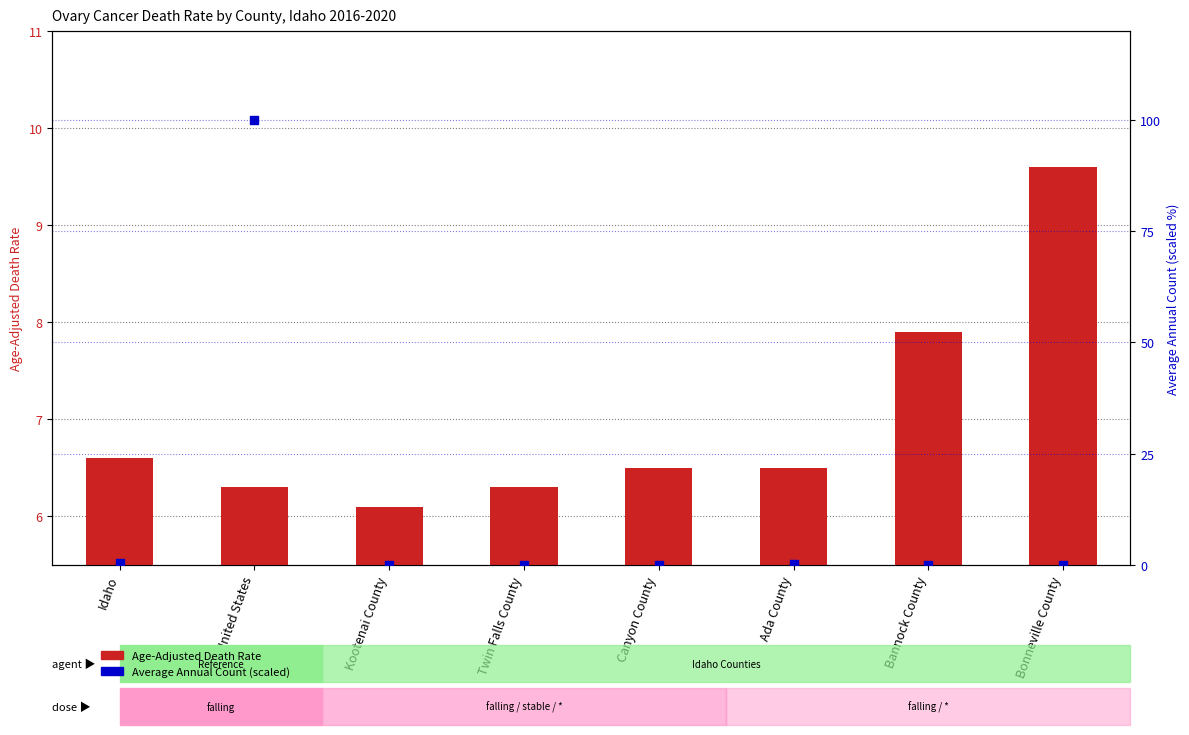

Which series contains the highest Y value?

Average Annual Count (scaled)